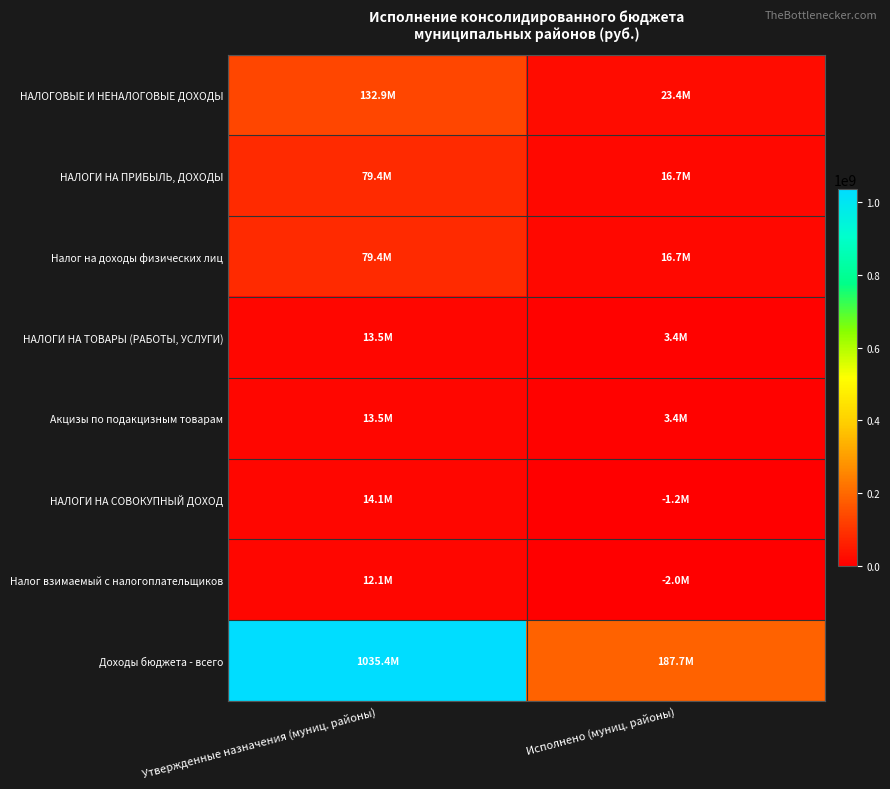

Reading left to right, transcribe all the data shown in this chart.

НАЛОГОВЫЕ И НЕНАЛОГОВЫЕ ДОХОДЫ: Утвержденные назначения (муниц. районы)=132913900.0	Исполнено (муниц. районы)=23359299.0
НАЛОГИ НА ПРИБЫЛЬ, ДОХОДЫ: Утвержденные назначения (муниц. районы)=79435000.0	Исполнено (муниц. районы)=16684221.8
Налог на доходы физических лиц: Утвержденные назначения (муниц. районы)=79435000.0	Исполнено (муниц. районы)=16684221.8
НАЛОГИ НА ТОВАРЫ (РАБОТЫ, УСЛУГИ): Утвержденные назначения (муниц. районы)=13467900.0	Исполнено (муниц. районы)=3424964.1
Акцизы по подакцизным товарам: Утвержденные назначения (муниц. районы)=13467900.0	Исполнено (муниц. районы)=3424964.1
НАЛОГИ НА СОВОКУПНЫЙ ДОХОД: Утвержденные назначения (муниц. районы)=14100000.0	Исполнено (муниц. районы)=-1189654.3
Налог взимаемый с налогоплательщиков: Утвержденные назначения (муниц. районы)=12100000.0	Исполнено (муниц. районы)=-1977146.8
Доходы бюджета - всего: Утвержденные назначения (муниц. районы)=1035408058.2	Исполнено (муниц. районы)=187685449.0